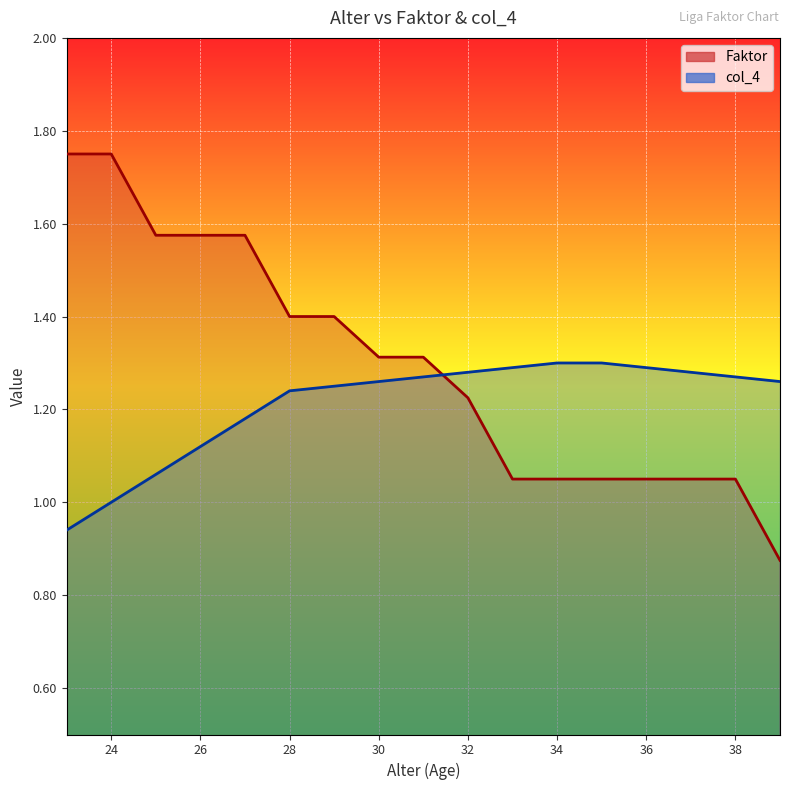

What is the sum of all Faktor values?

22.1